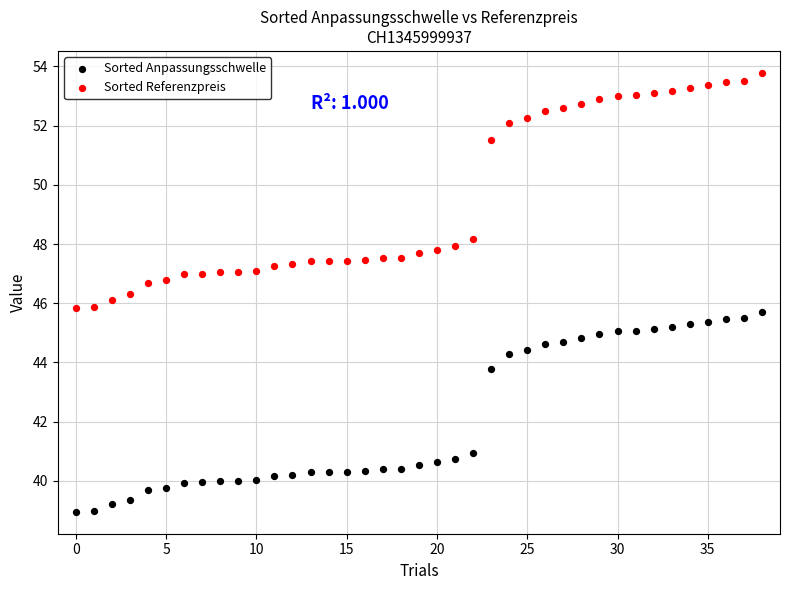

What are all the series names shown in the legend?

Sorted Anpassungsschwelle, Sorted Referenzpreis